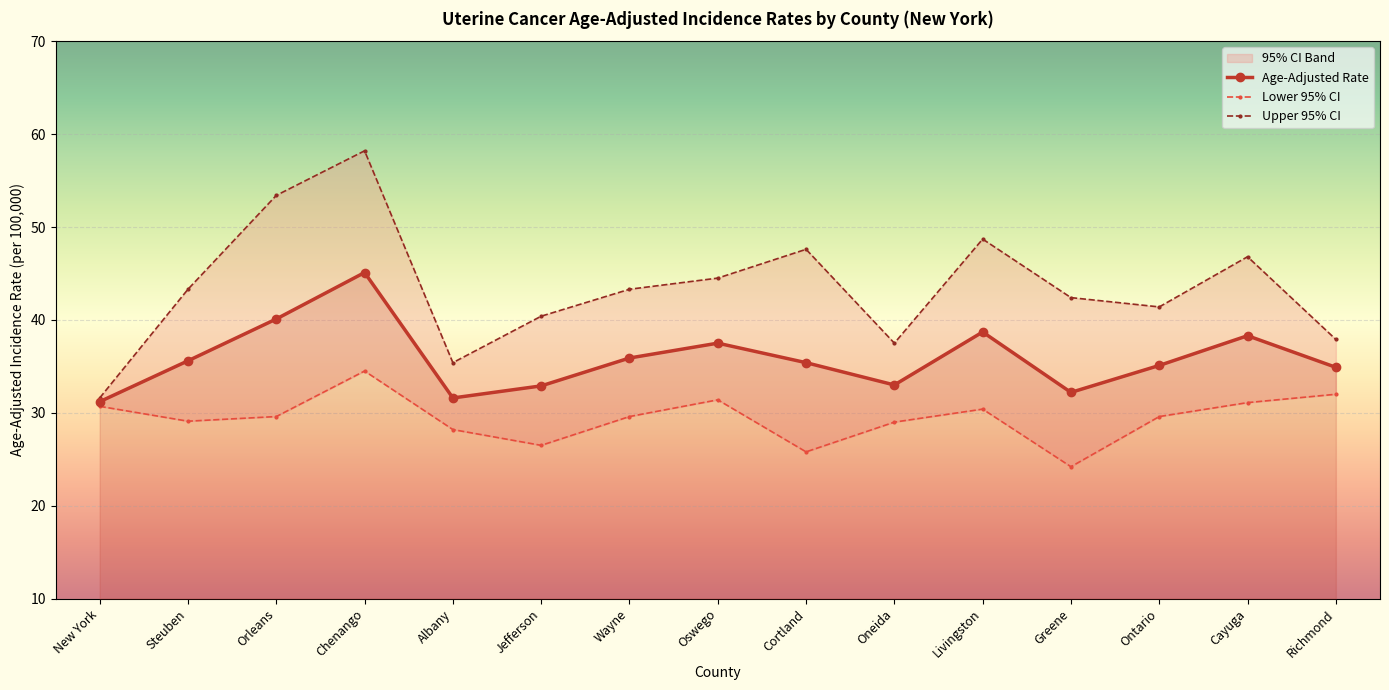

Where is the first local minimum for Age-Adjusted Rate?

Albany